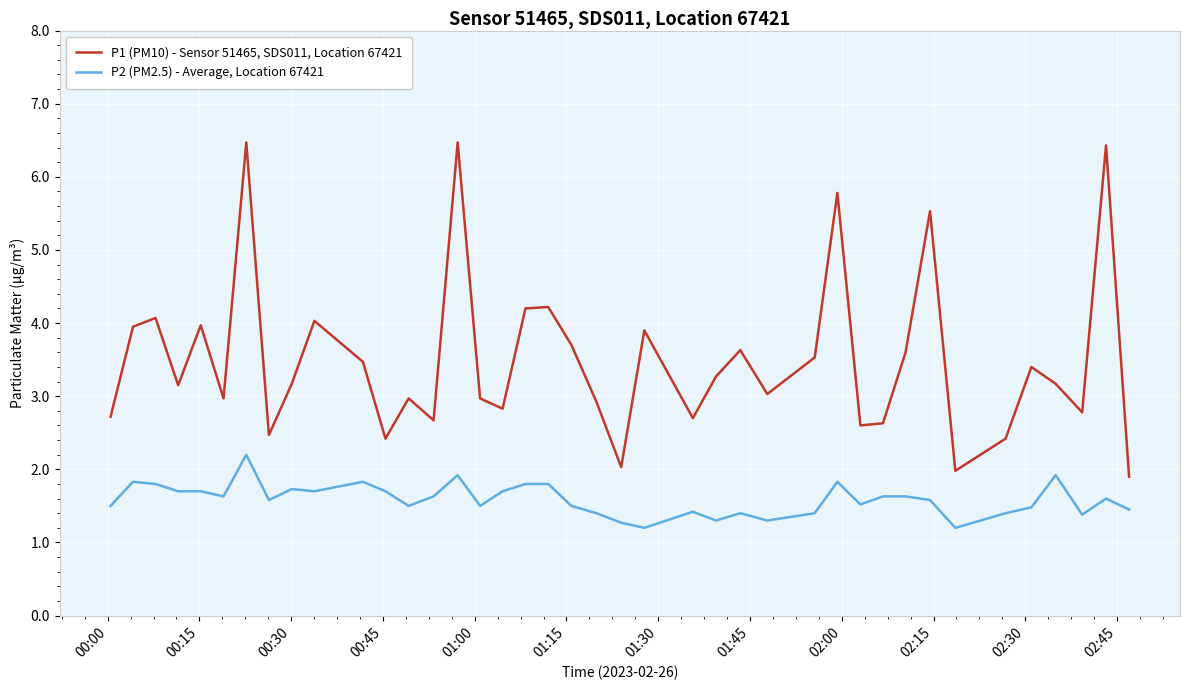

What is the lowest value of the P1 (PM10) - Sensor 51465, SDS011, Location 67421 series?

1.9